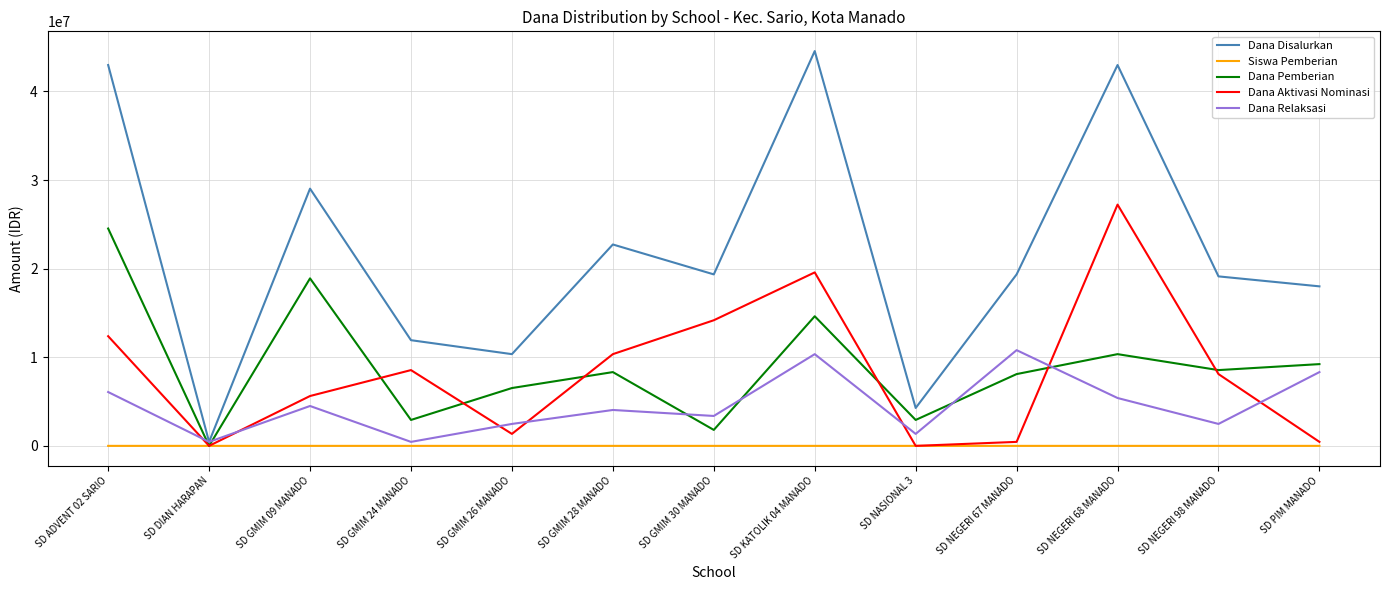

What is the maximum value for Dana Aktivasi Nominasi?

27225000